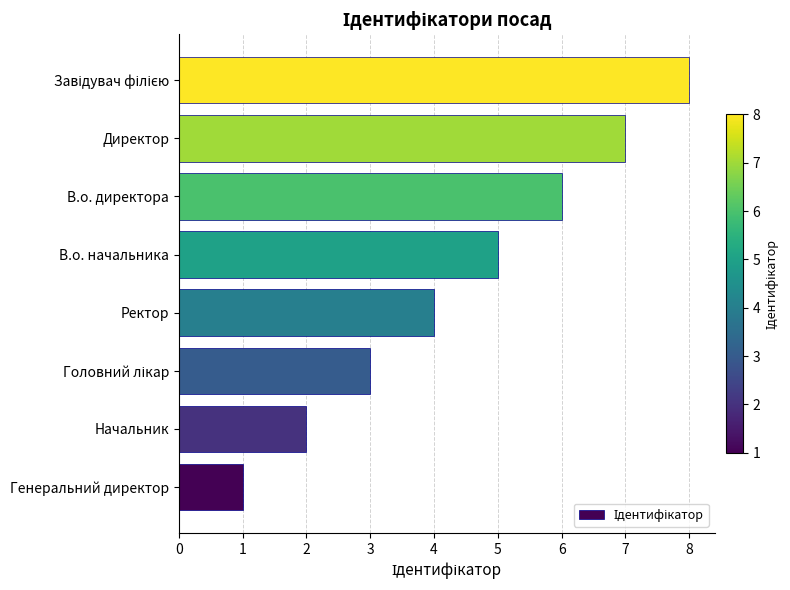

Count the number of data series in this chart.

1